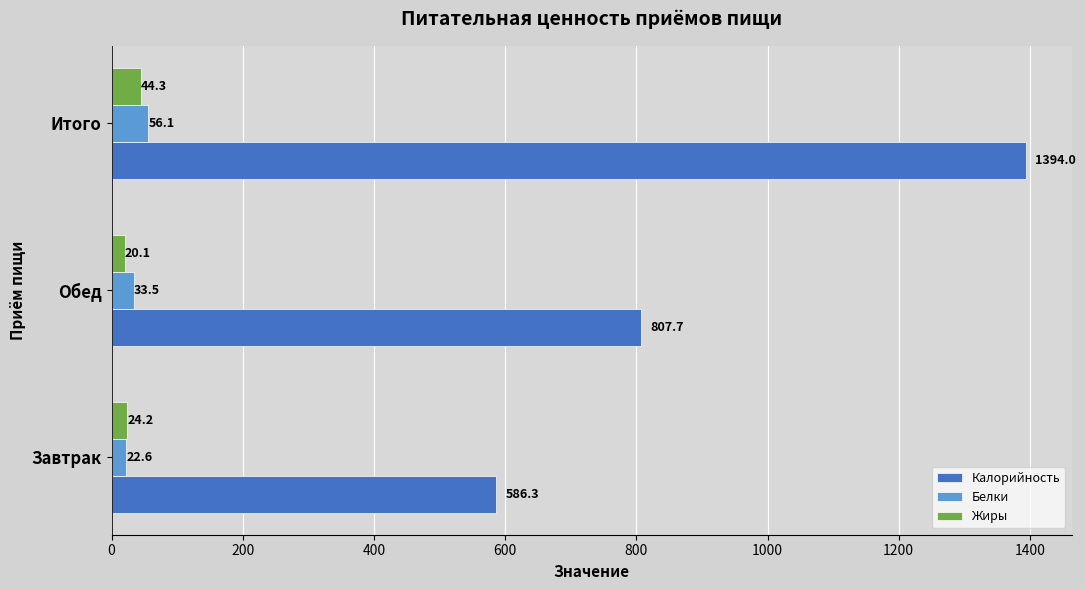

What is the difference between the second highest and minimum values in the Калорийность series?

221.4